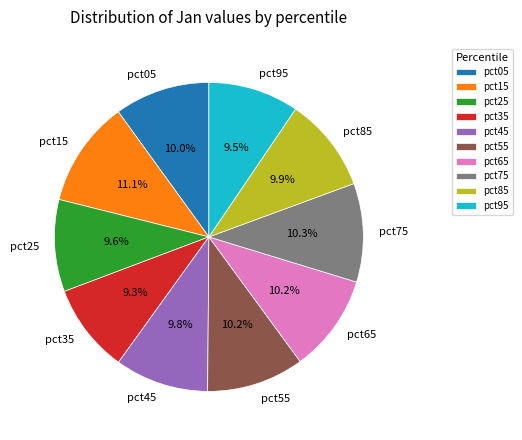

To the nearest percent, what portion does pct25 represent?

10%